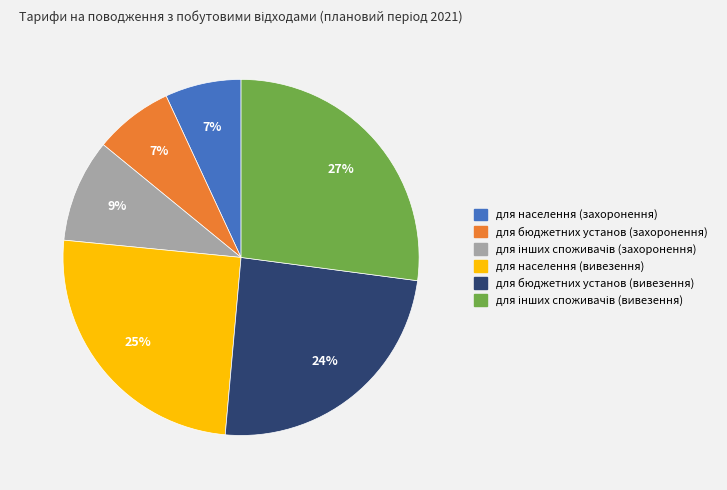

Is the sum of для населення (захоронення) and для бюджетних установ (захоронення) greater than half?

No